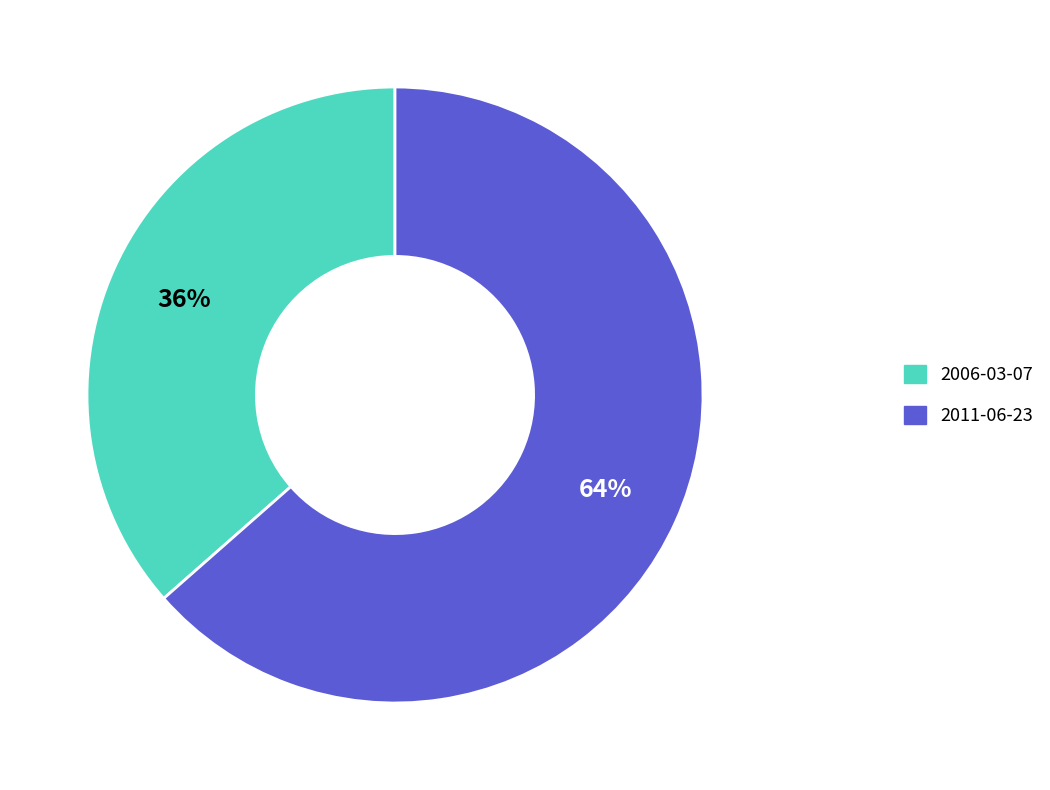

Do 2006-03-07 and 2011-06-23 together represent more than half of the pie?

Yes